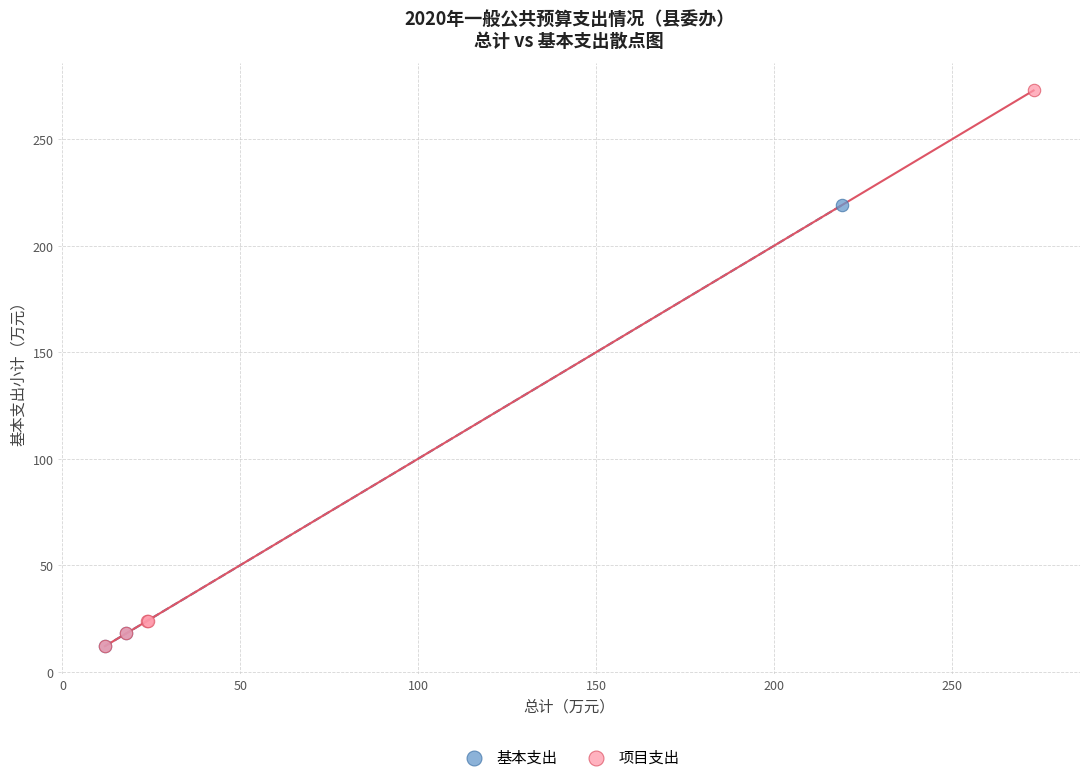

What are all the series names shown in the legend?

基本支出, 项目支出